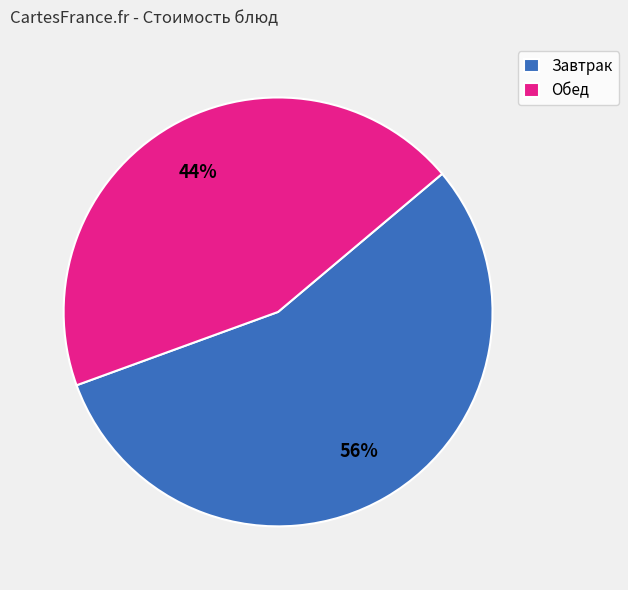

True or false: Завтрак accounts for 56% of the total.

True